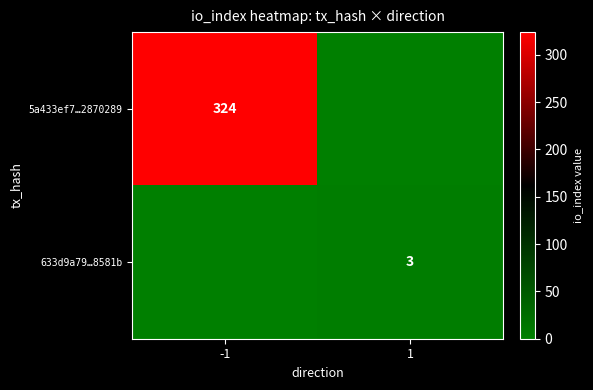

What is the difference between the highest and lowest values at 1?

3